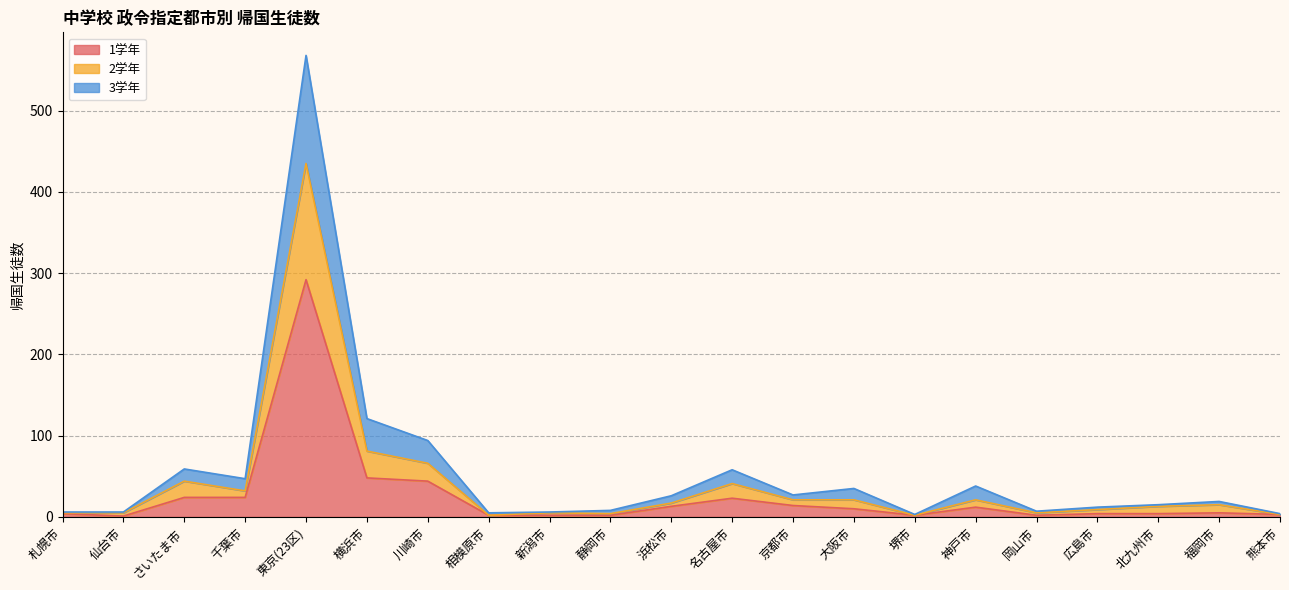

Which category has the highest value in the 1学年 series?

東京(23区)